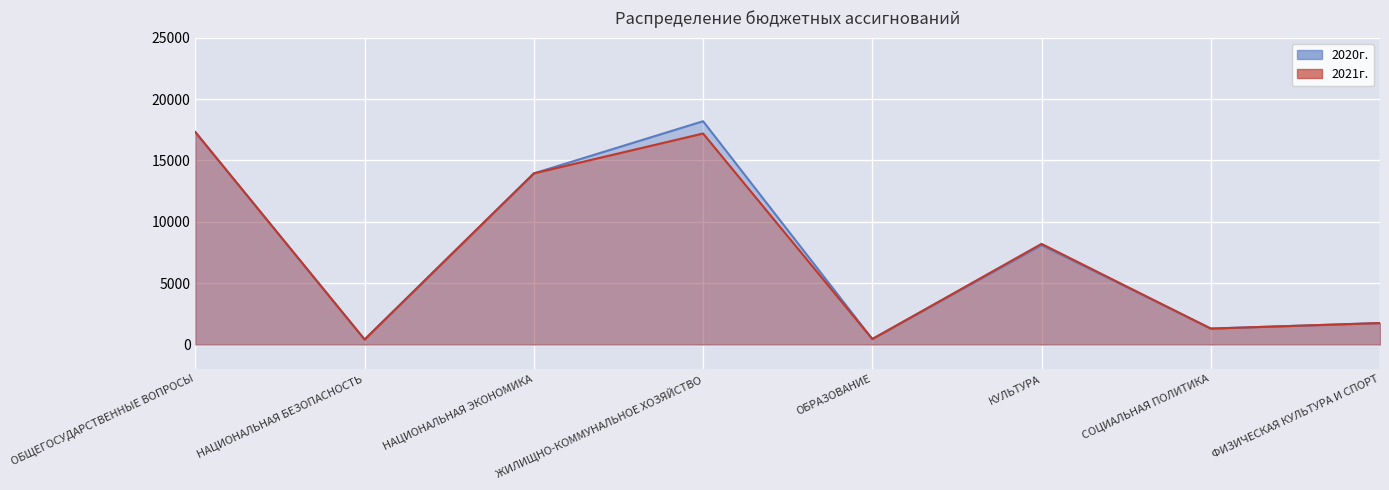

What are all the series names shown in the legend?

2020г., 2021г.